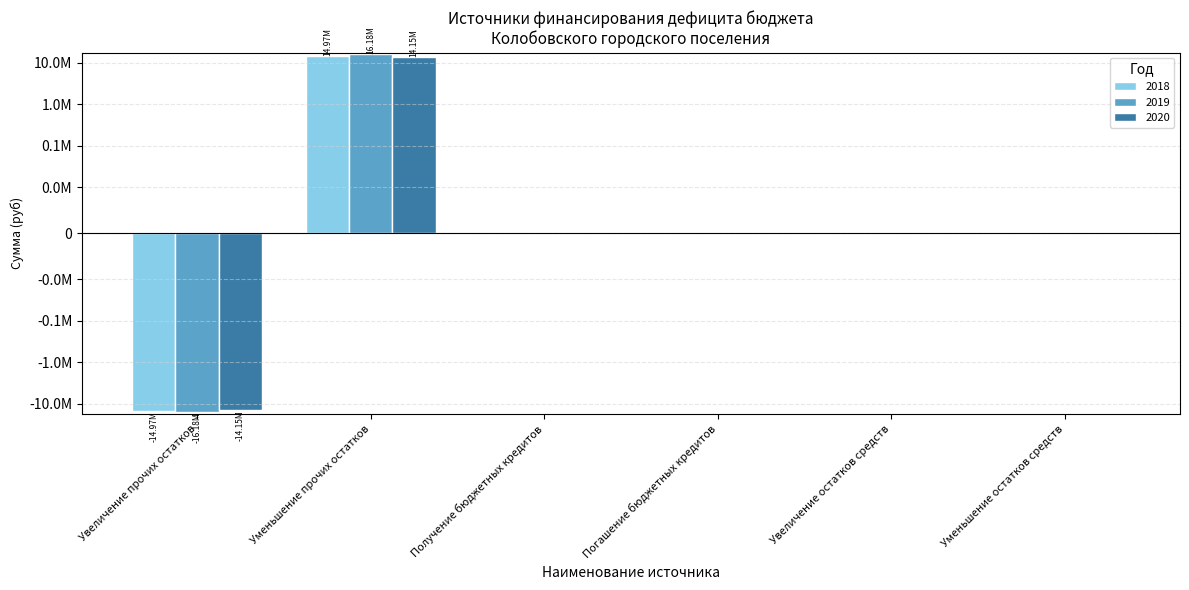

Which category has the lowest value in the 2018 series?

Увеличение прочих остатков